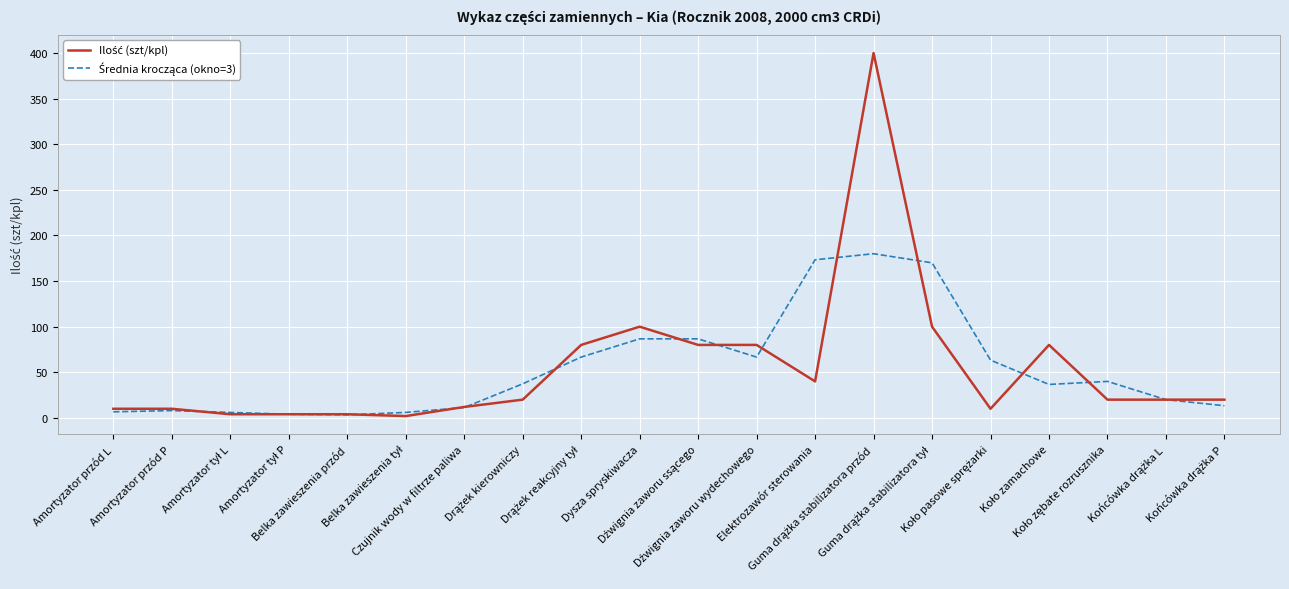

List the labels in order of Średnia krocząca (okno=3) value, smallest first.

Belka zawieszenia przód, Amortyzator tył P, Amortyzator tył L, Belka zawieszenia tył, Amortyzator przód L, Amortyzator przód P, Czujnik wody w filtrze paliwa, Końcówka drążka P, Końcówka drążka L, Koło zamachowe, Drążek kierowniczy, Koło zębate rozrusznika, Koło pasowe sprężarki, Drążek reakcyjny tył, Dźwignia zaworu wydechowego, Dysza spryskiwacza, Dźwignia zaworu ssącego, Guma drążka stabilizatora tył, Elektrozawór sterowania, Guma drążka stabilizatora przód